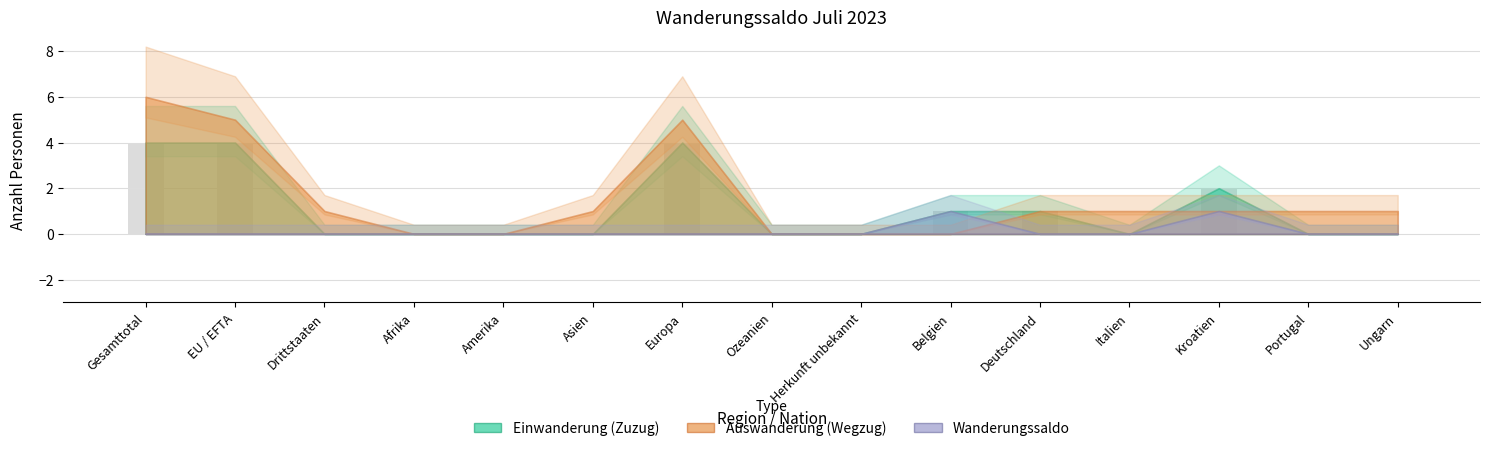

Count the number of categories in the chart.

15